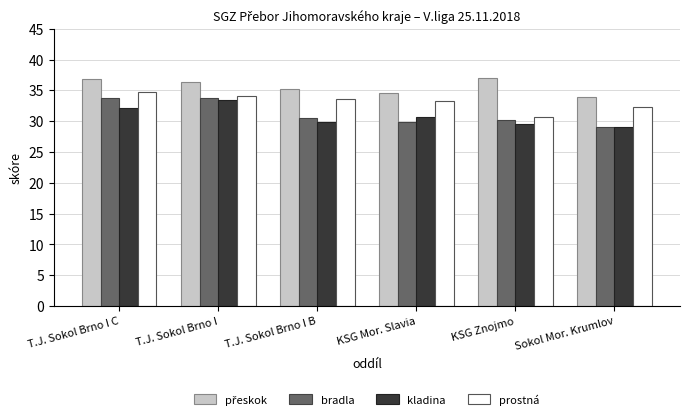

What is the smallest value displayed?

29.1